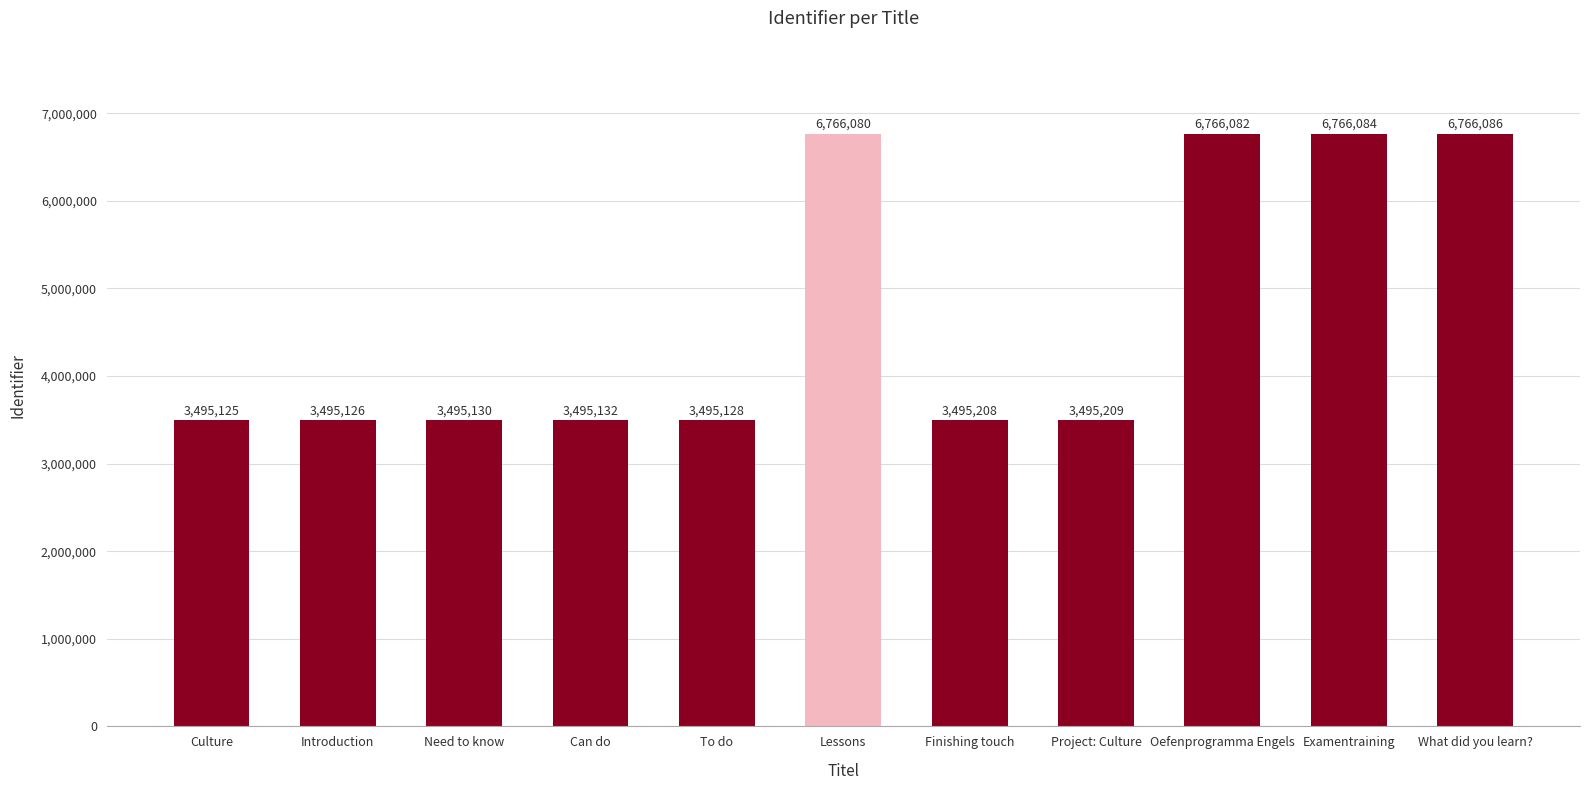

Is it true that the value at Need to know is 3495130?

True